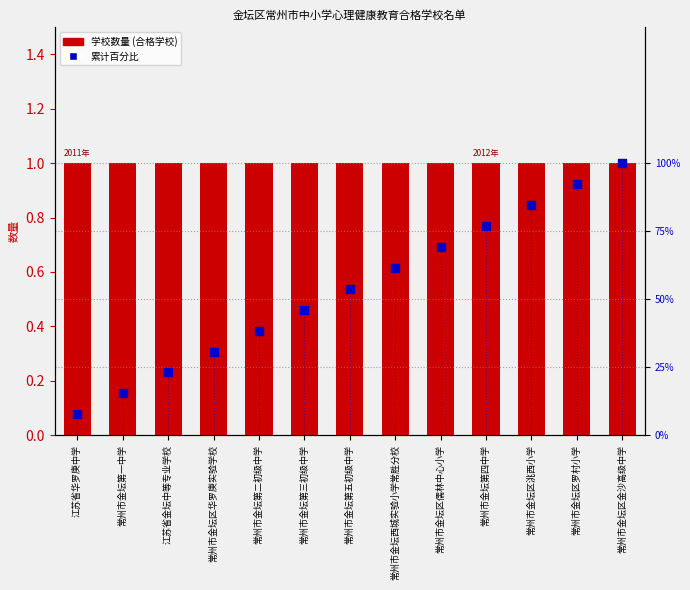

What are all the series names shown in the legend?

学校数量, 累计百分比